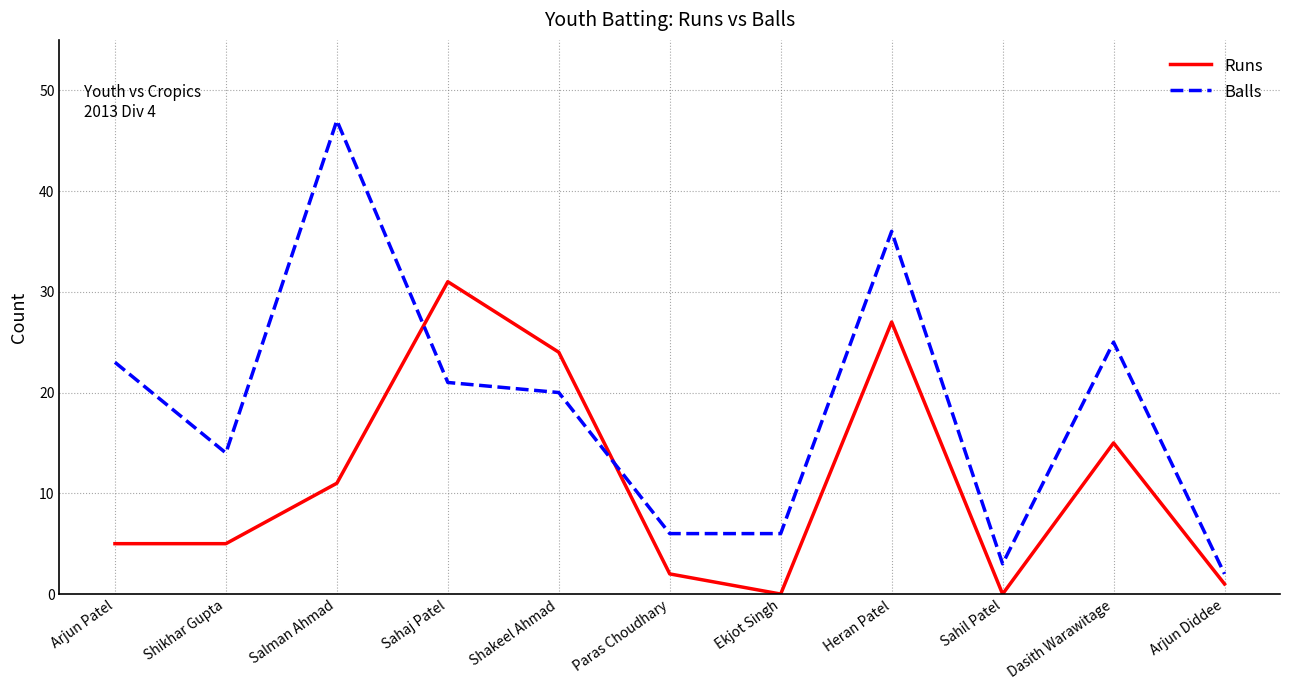

What is the total value across all series at Shakeel Ahmad?

44